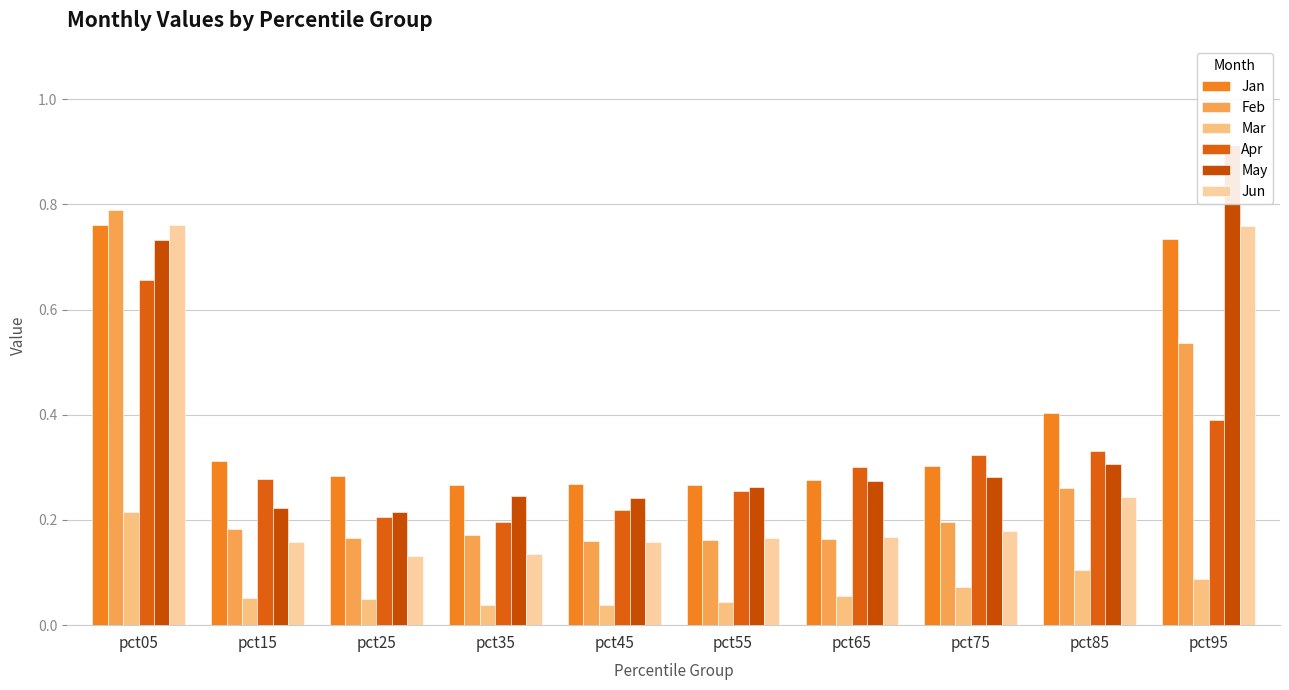

Does the chart contain any negative values?

No